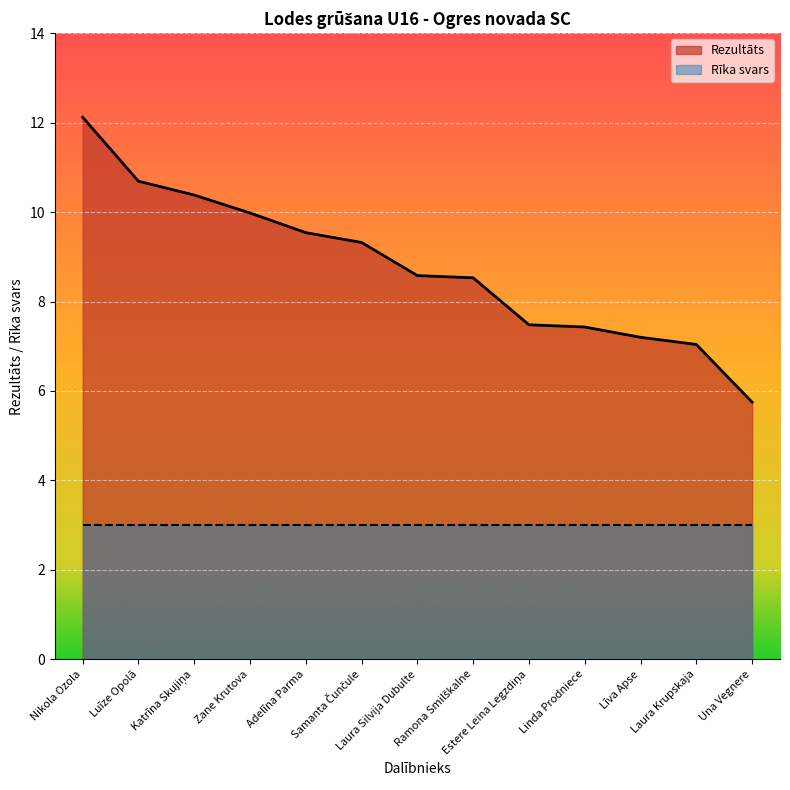

What is the maximum value shown in the chart?

12.1